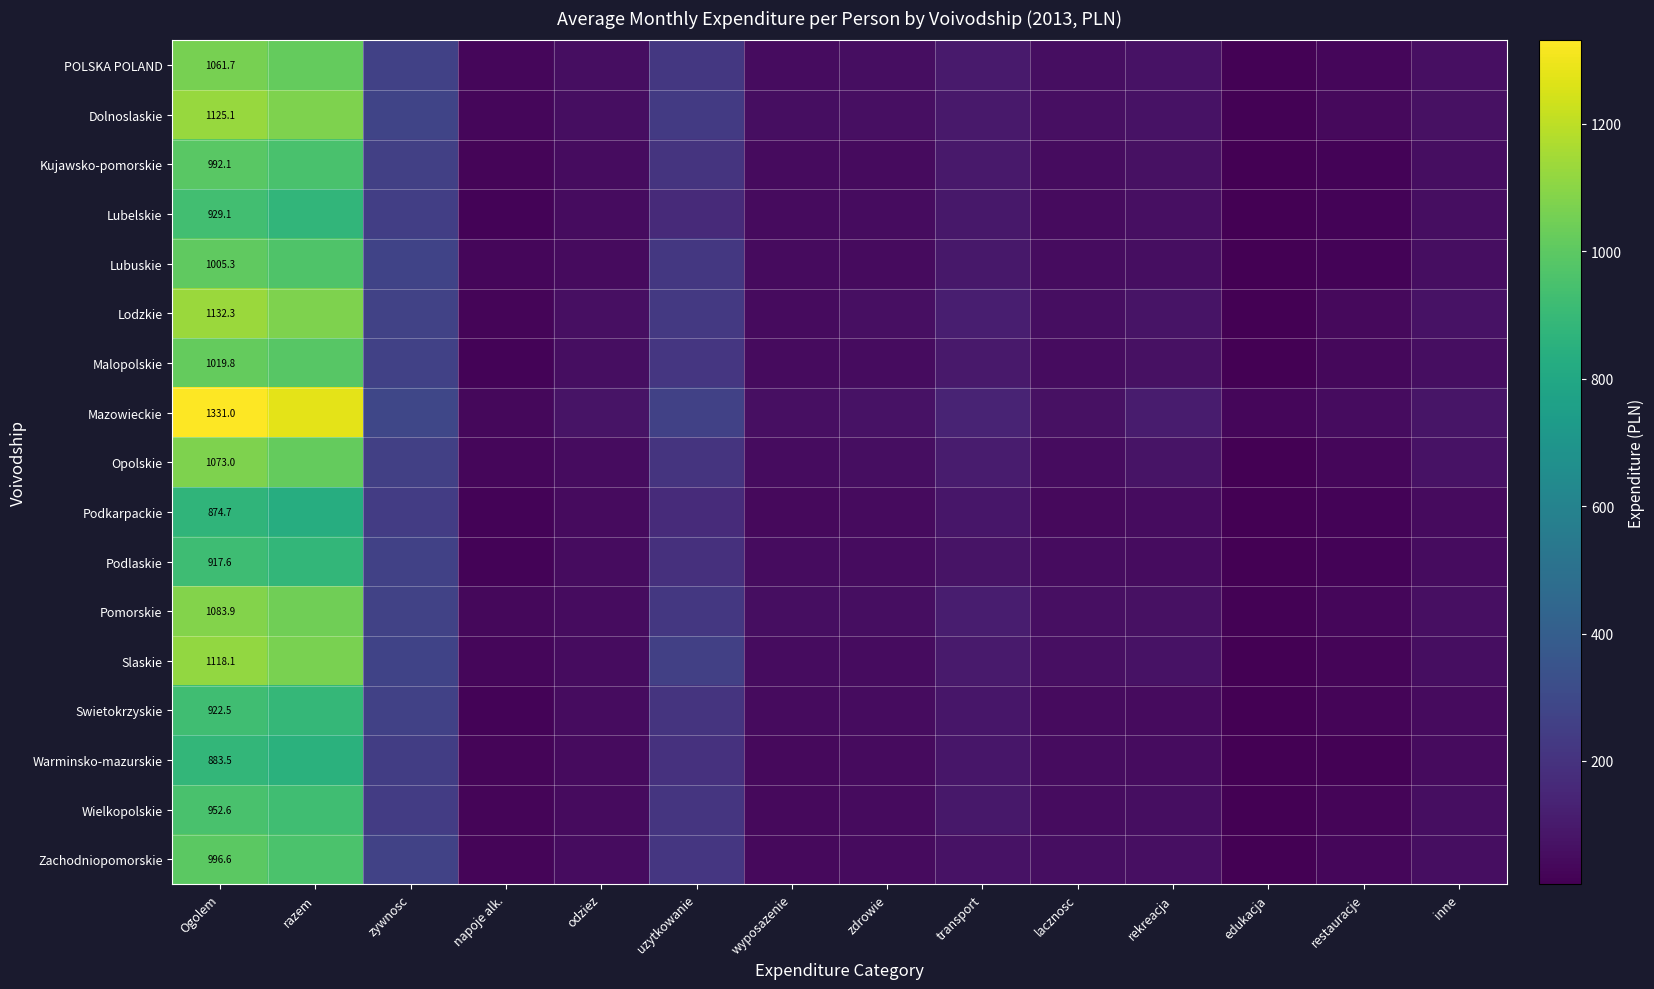

How many data points in Lubuskie are above 55?

7